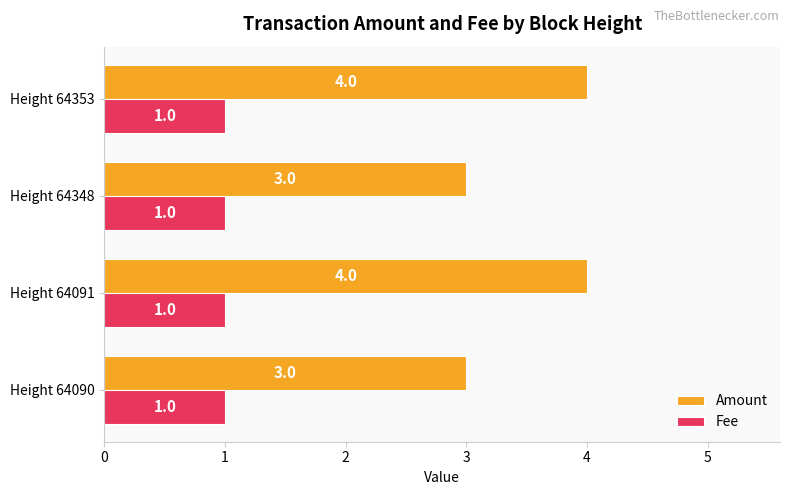

What is the sum of all Amount values?

14